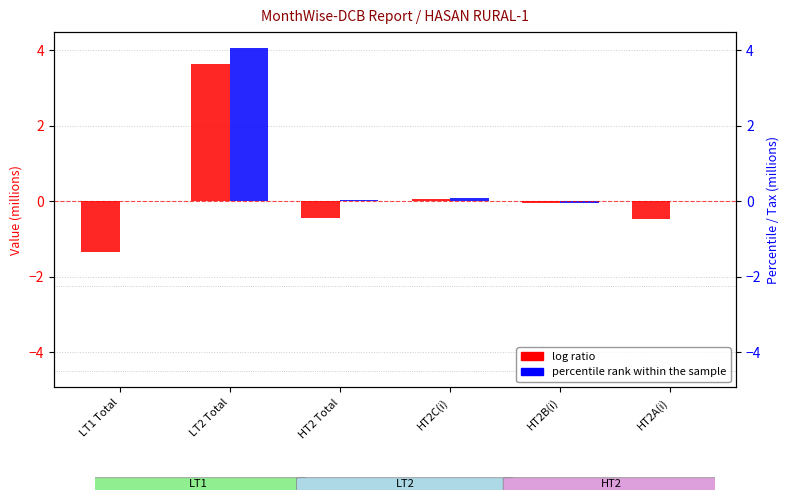

At which category is the sum across all series the highest?

LT2 Total